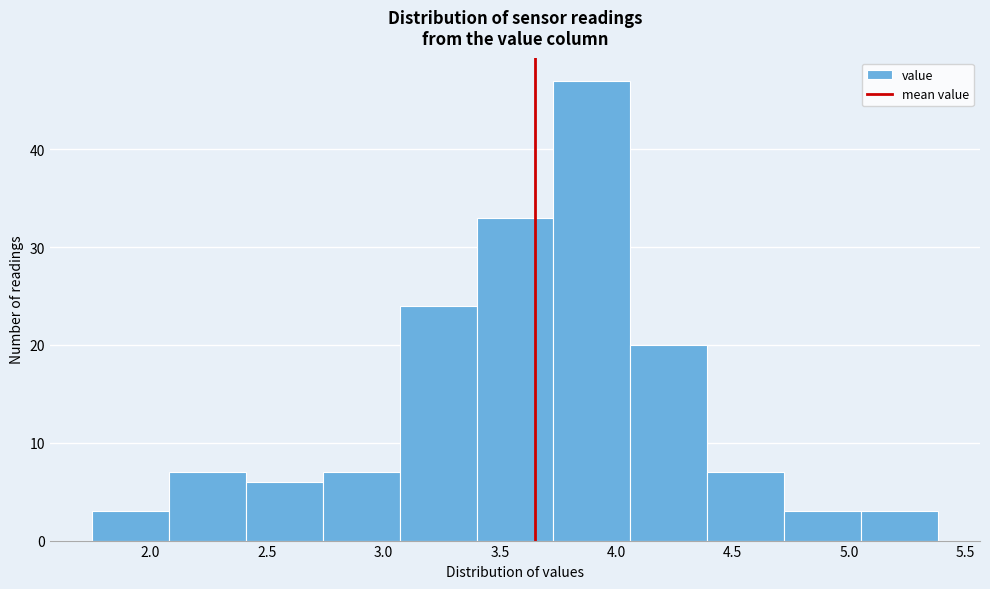

Reading left to right, list every bar in this chart as the range it spans on the x-axis followed by its height. Neither the bar edges nor the heights are printed on the chart, so give them approximately, as read against the axes.

1.75 to 2.08: 3
2.08 to 2.41: 7
2.41 to 2.74: 6
2.74 to 3.07: 7
3.07 to 3.40: 24
3.40 to 3.73: 33
3.73 to 4.06: 47
4.06 to 4.39: 20
4.39 to 4.72: 7
4.72 to 5.05: 3
5.05 to 5.38: 3